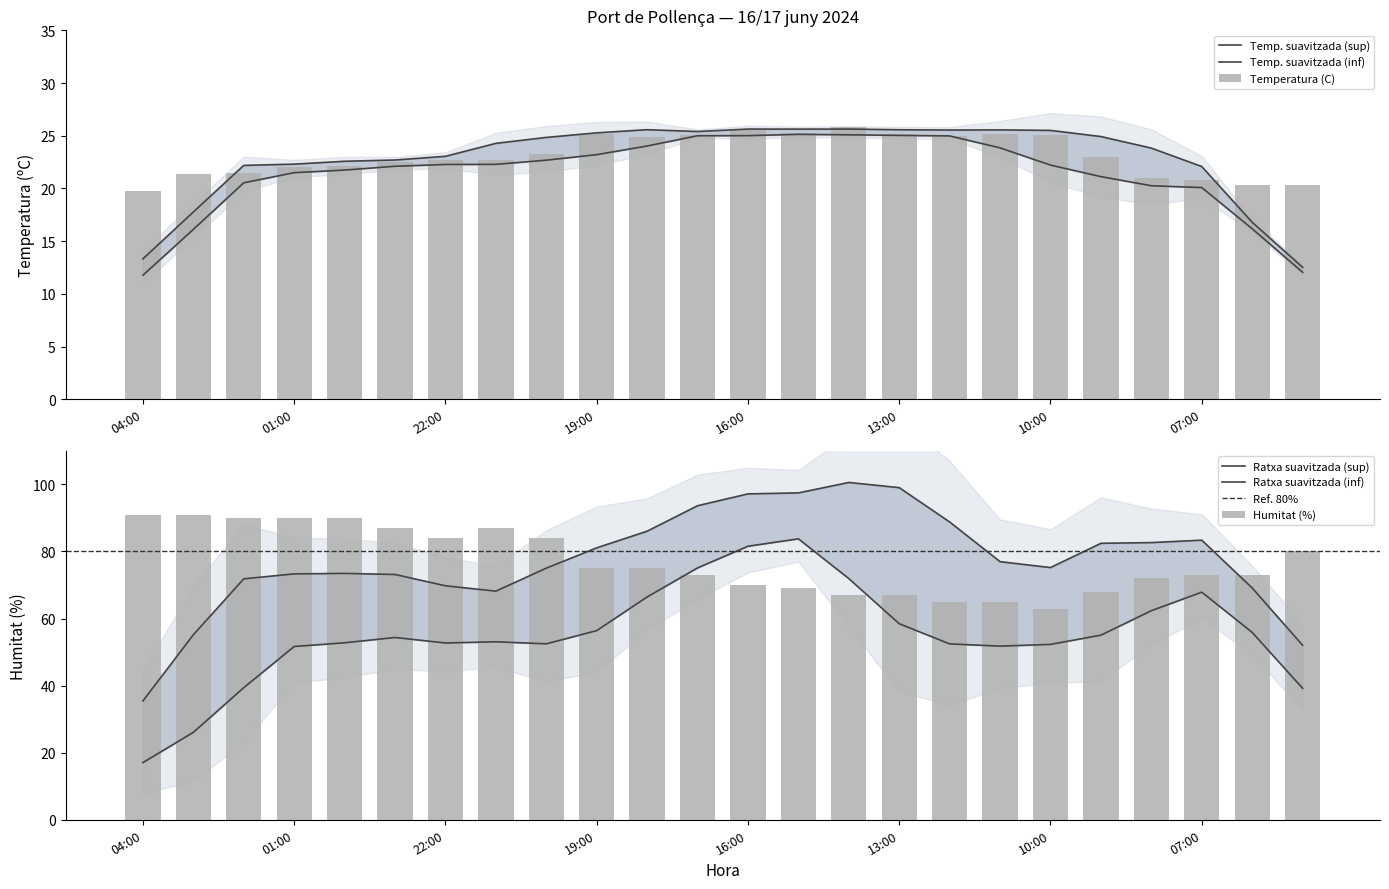

What is the label of the 22nd bar from the left?

07:00